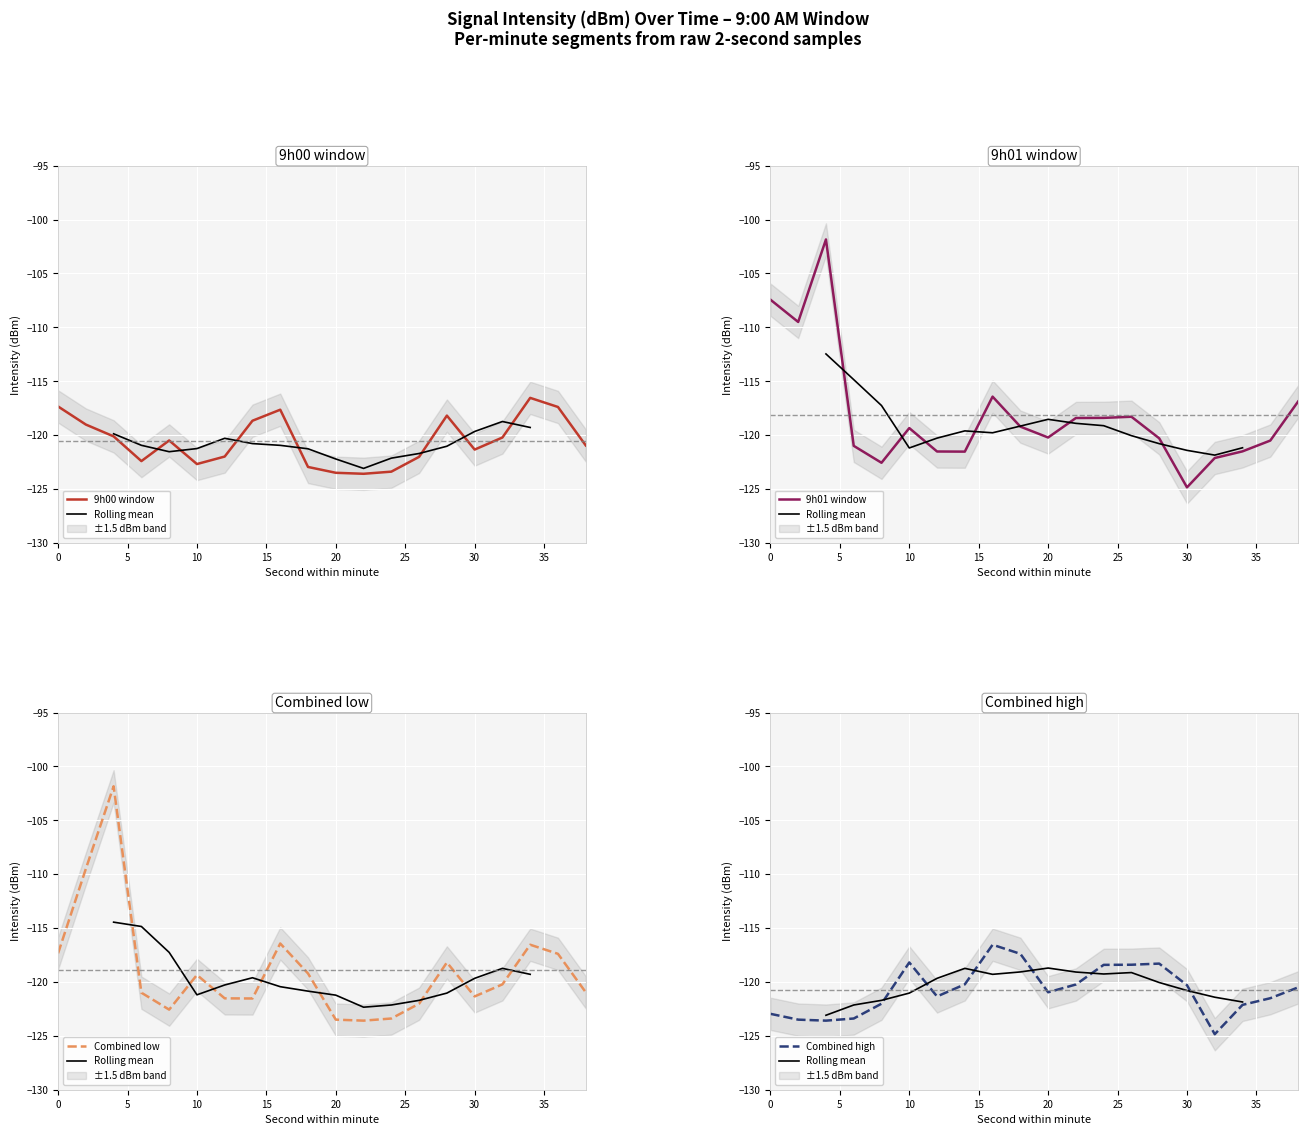

True or false: min2 has a value of -191.5 at 2.

False